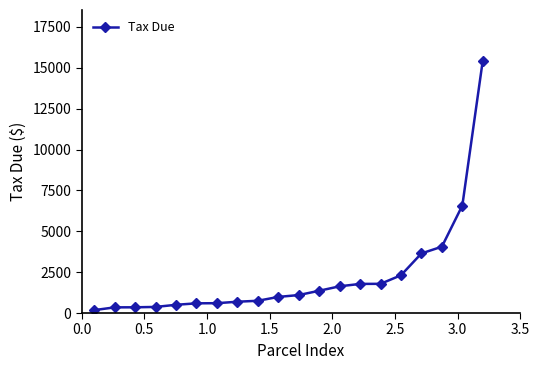

Count the number of data series in this chart.

1